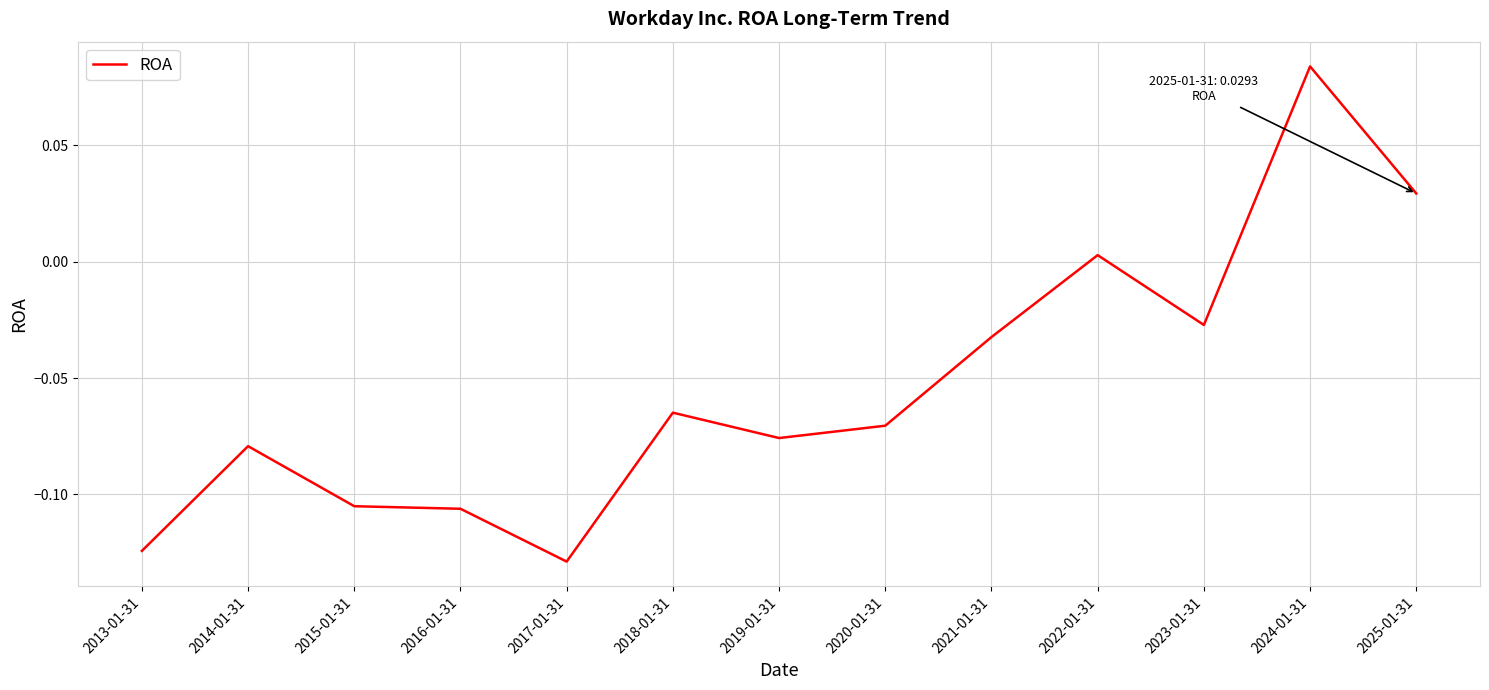

What position from the right is 2018-01-31?

8